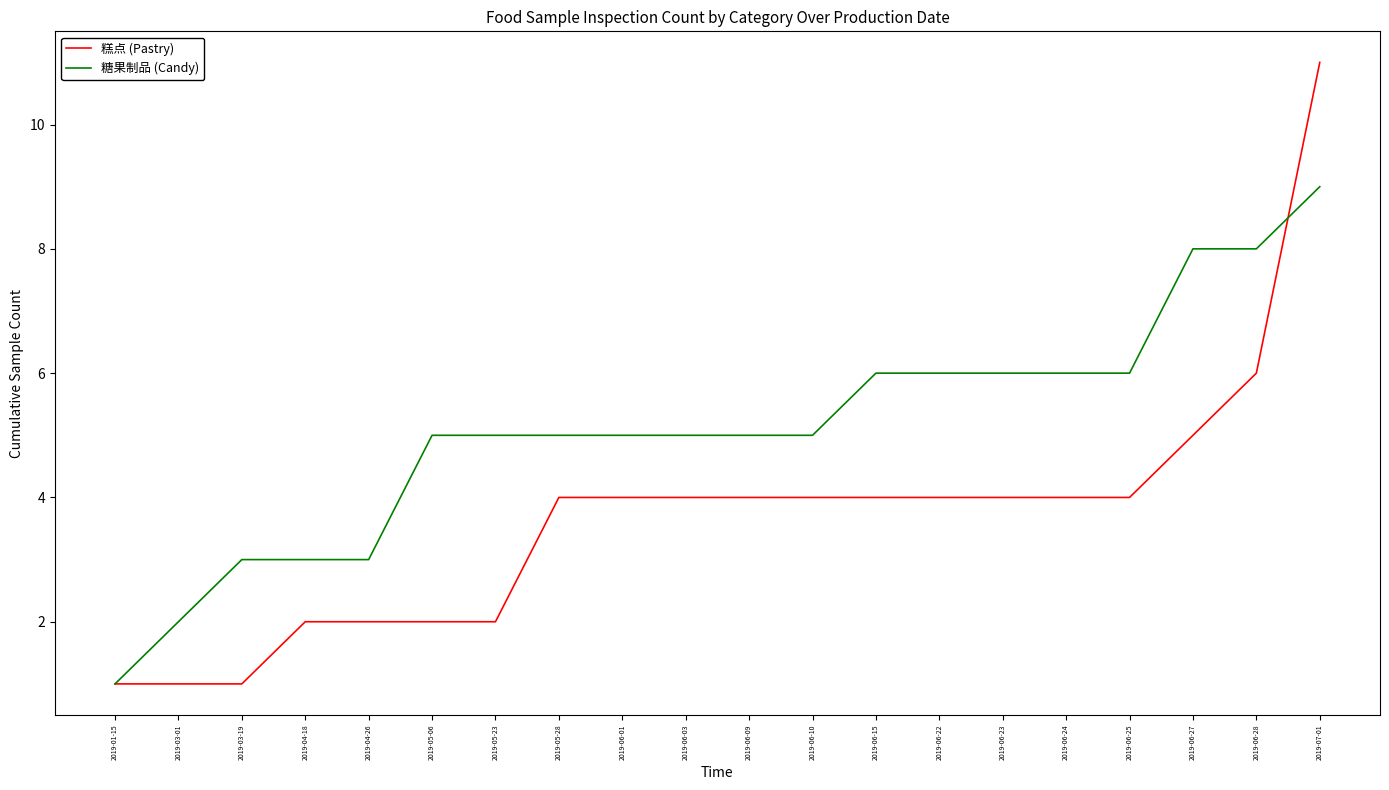

What are all the series names shown in the legend?

糕点 (Pastry), 糖果制品 (Candy)